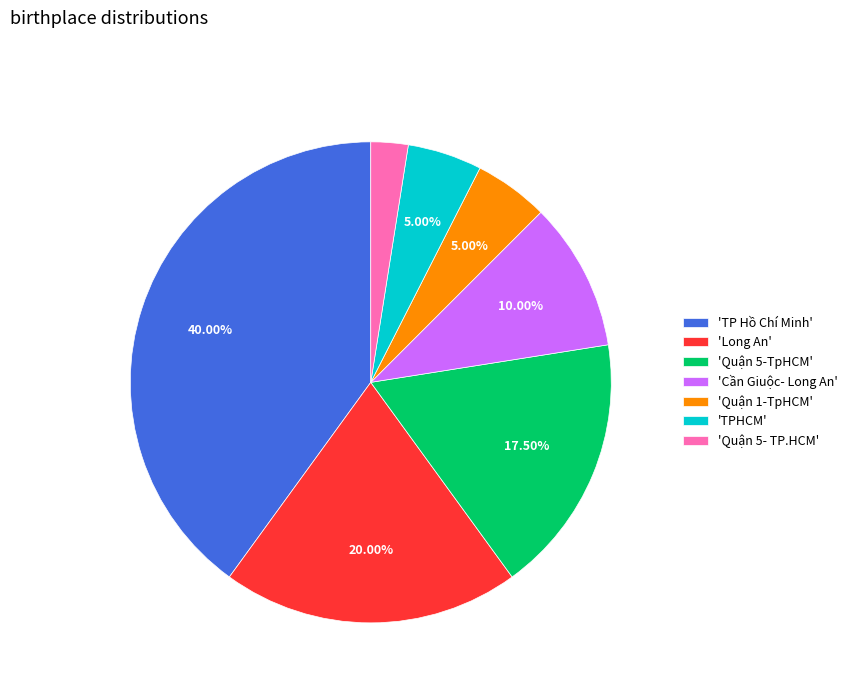

Between 'Long An' and 'Quận 5-TpHCM', which is larger?

'Long An'